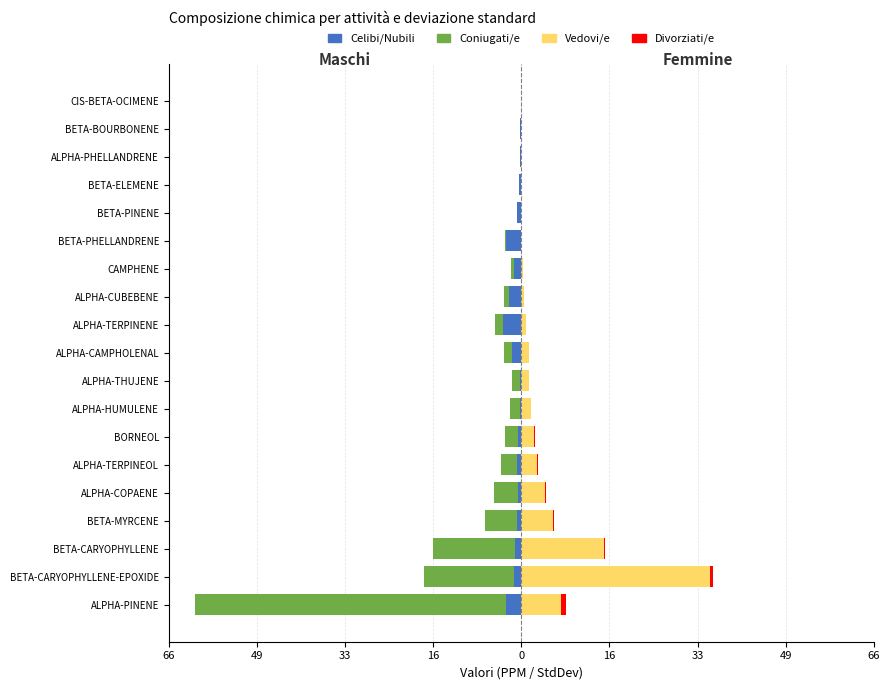

What is the sum of all Vedovi/e values?

81.0